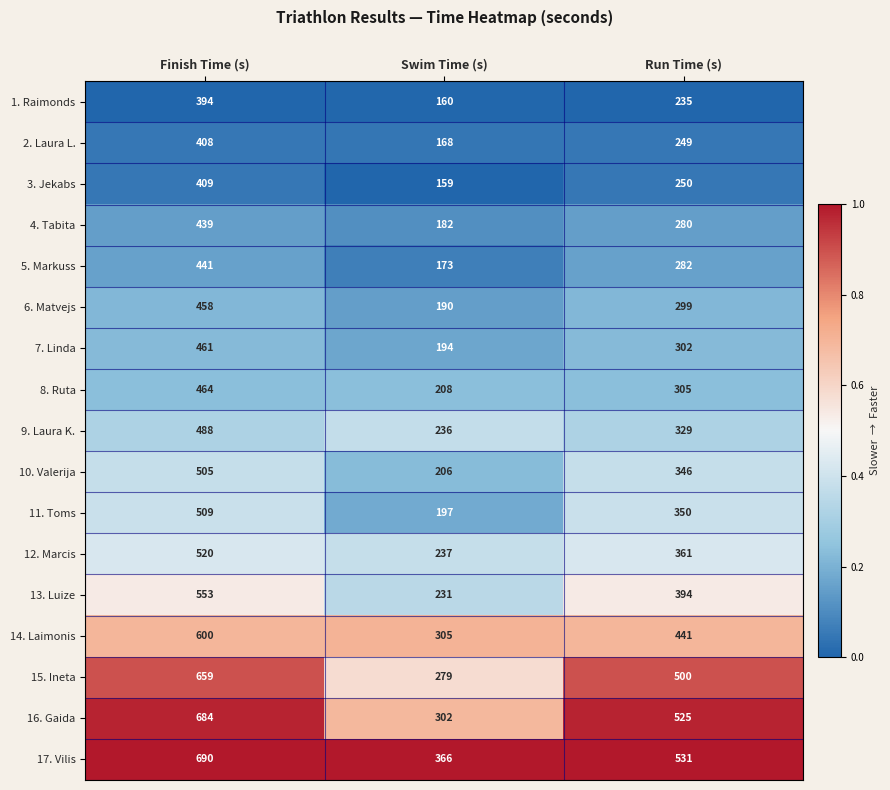

Read the 16. Gaida value at Swim Time (s), to the nearest 5.

300